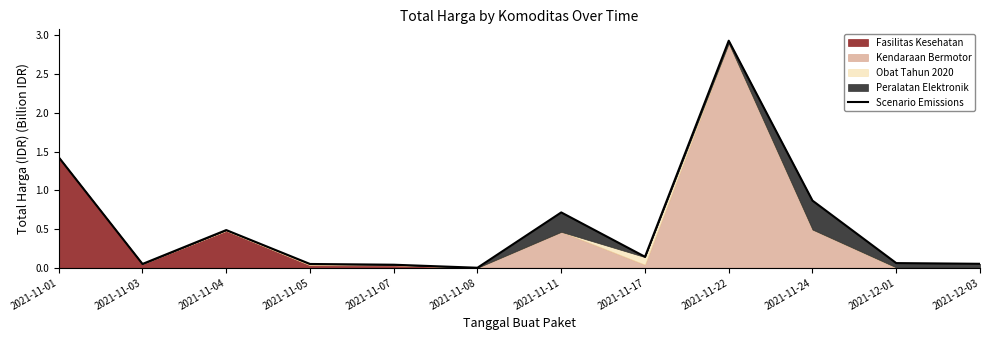

How many categories are shown in the chart?

12